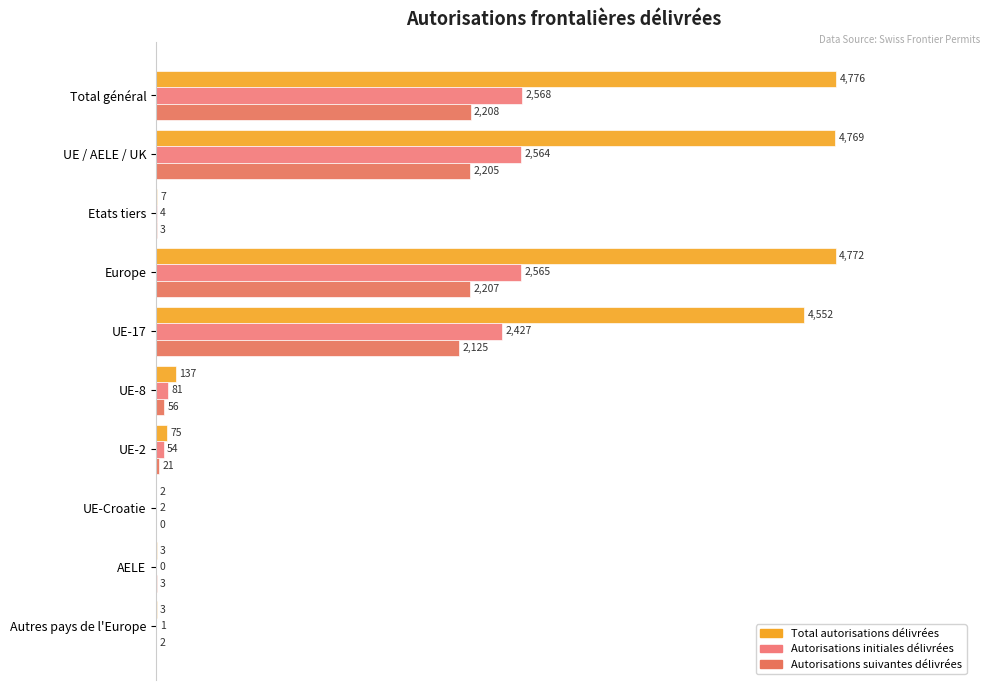

How many groups of bars are there?

10